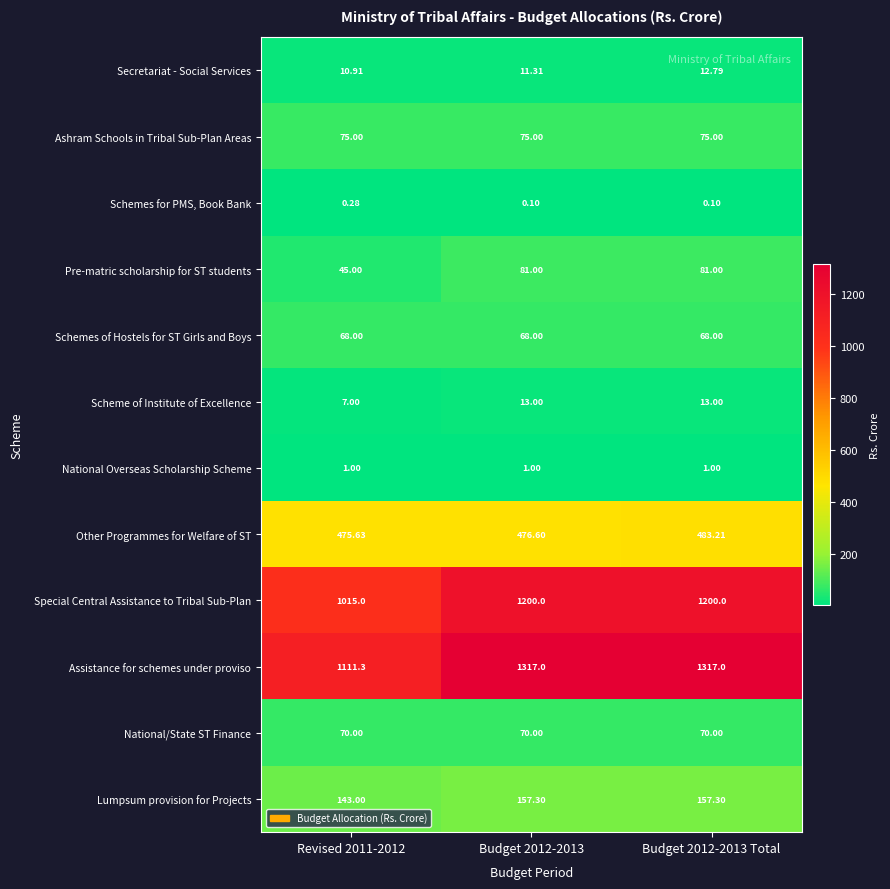

Which series changed the most between Revised 2011-2012 and Budget 2012-2013?

Assistance for schemes under proviso